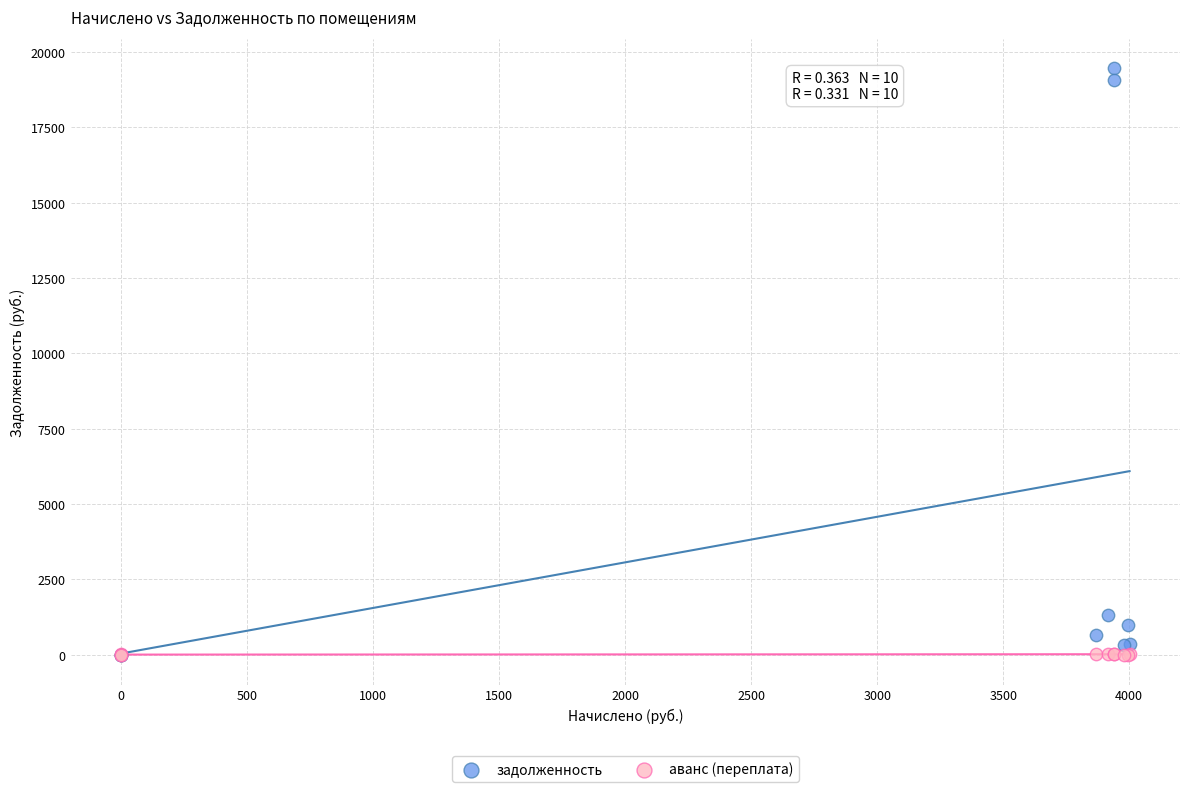

Which series has the widest spread of Y values?

задолженность